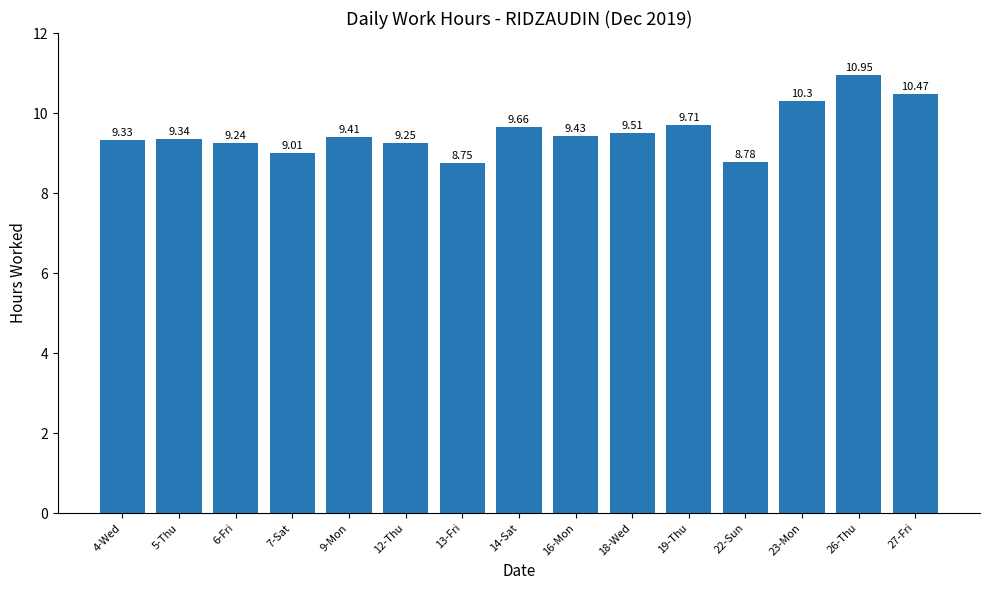

What value does the data have at 23-Mon?

10.3